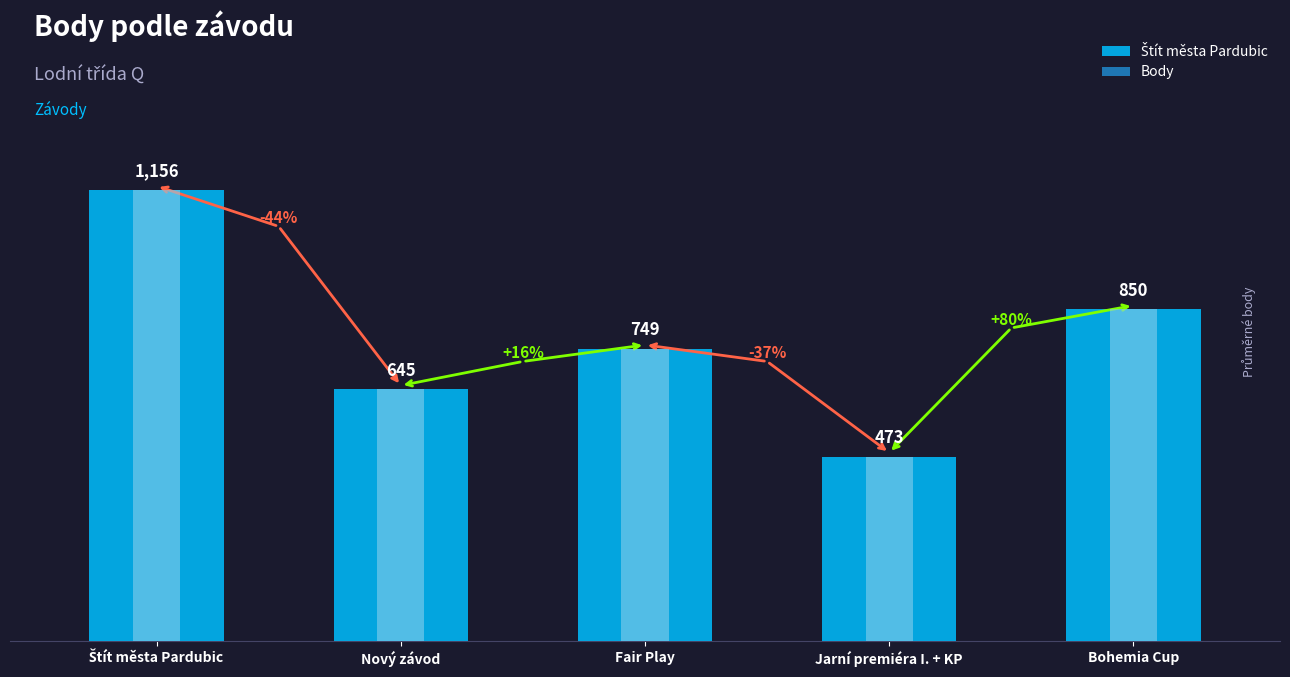

What is the label of the 3rd bar from the left?

Fair Play